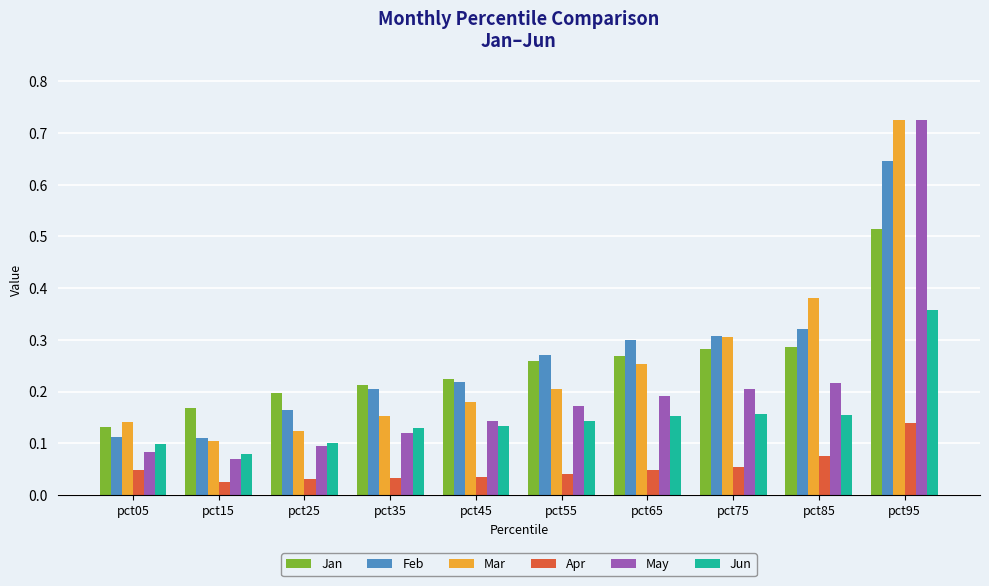

The May series shows 0.1 at pct05. True or false?

True